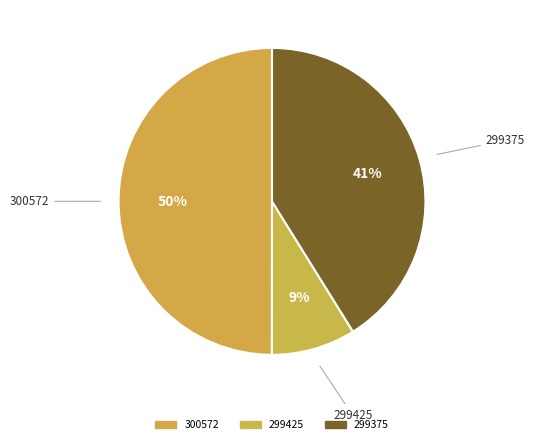

Do 299375 and 300572 together represent more than half of the pie?

Yes